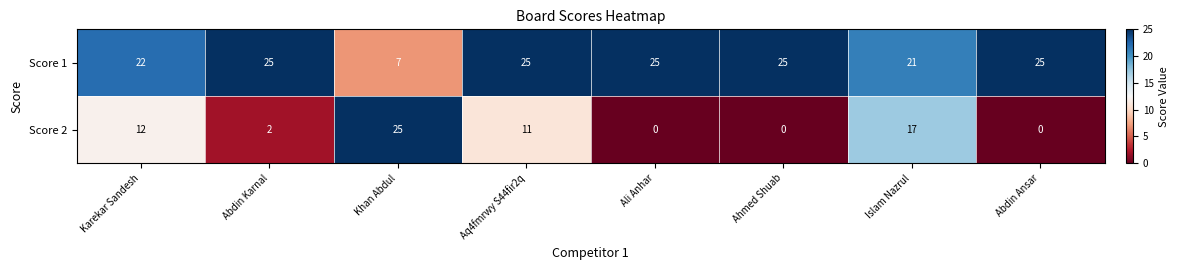

What is the difference between the highest and lowest values at Khan Abdul?

18